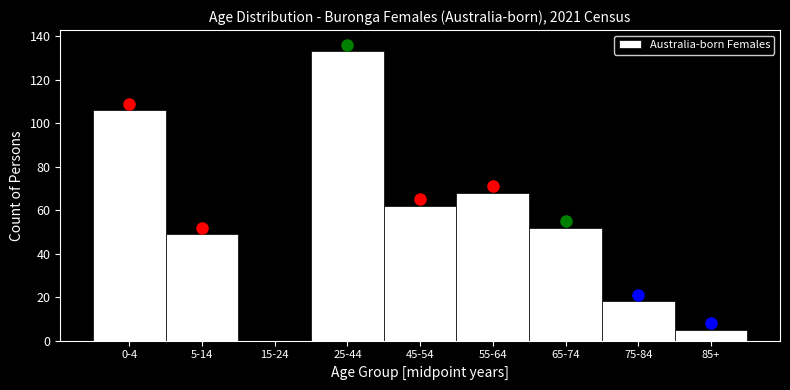

Reading left to right, what are all the values shown in this chart?

0-4=106	5-14=49	15-24=0	25-44=133	45-54=62	55-64=68	65-74=52	75-84=18	85+=5